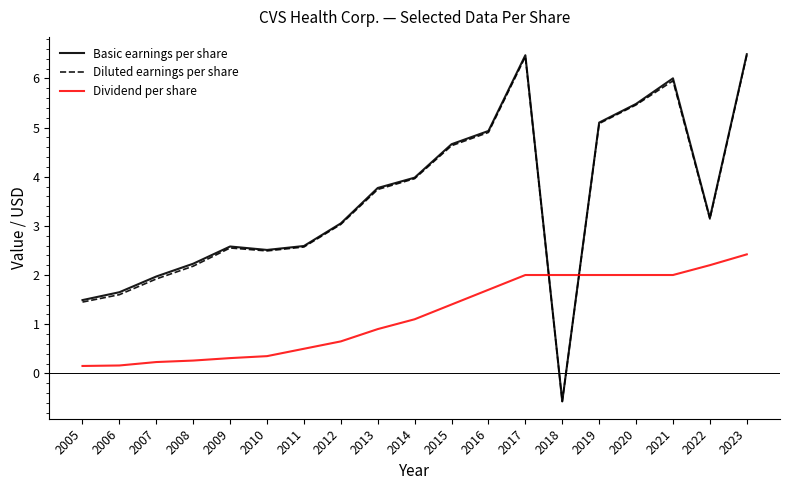

Does the chart have visible grid lines?

No